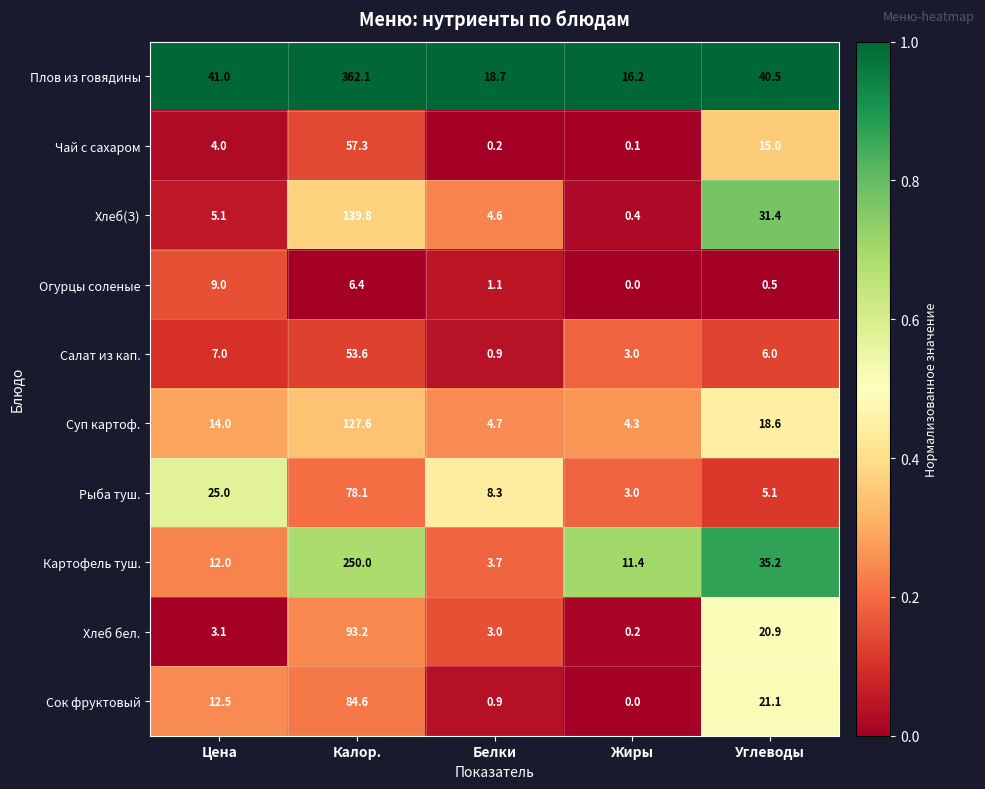

Which series has the largest total across all categories?

Плов из говядины